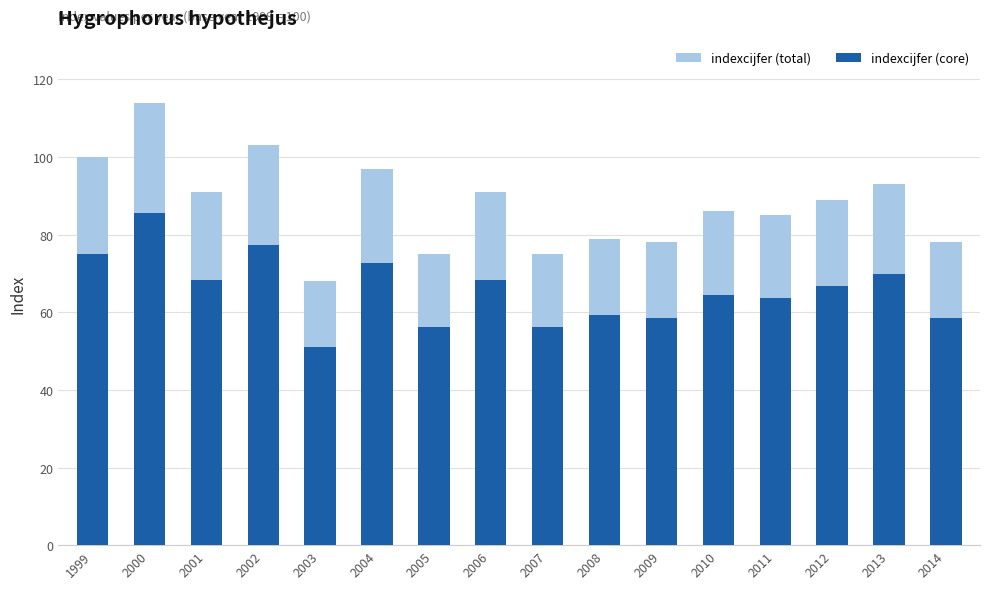

How many bars are there in each group?

2